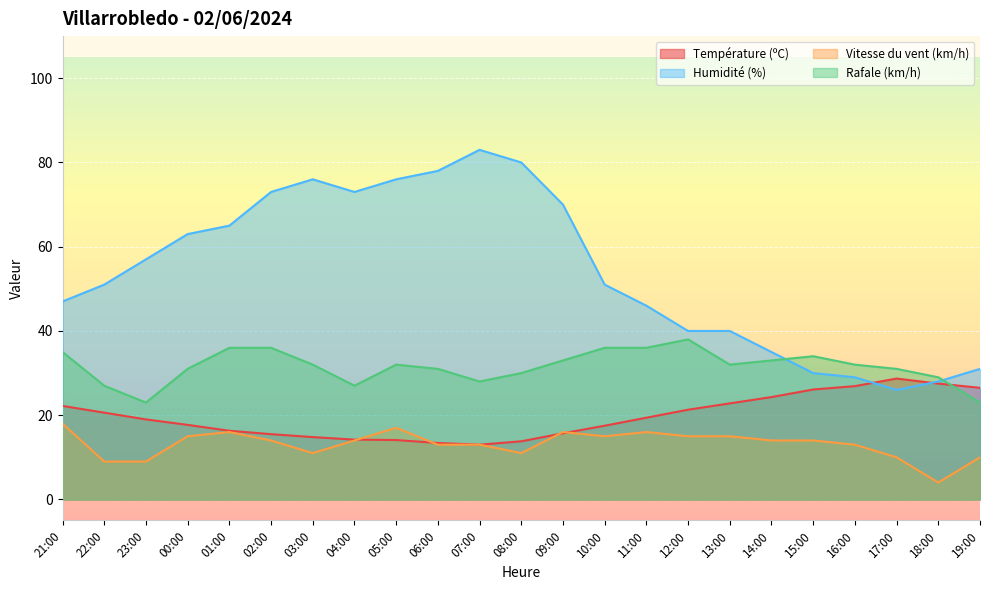

What are all the series names shown in the legend?

Température (ºC), Humidité (%), Vitesse du vent (km/h), Rafale (km/h)